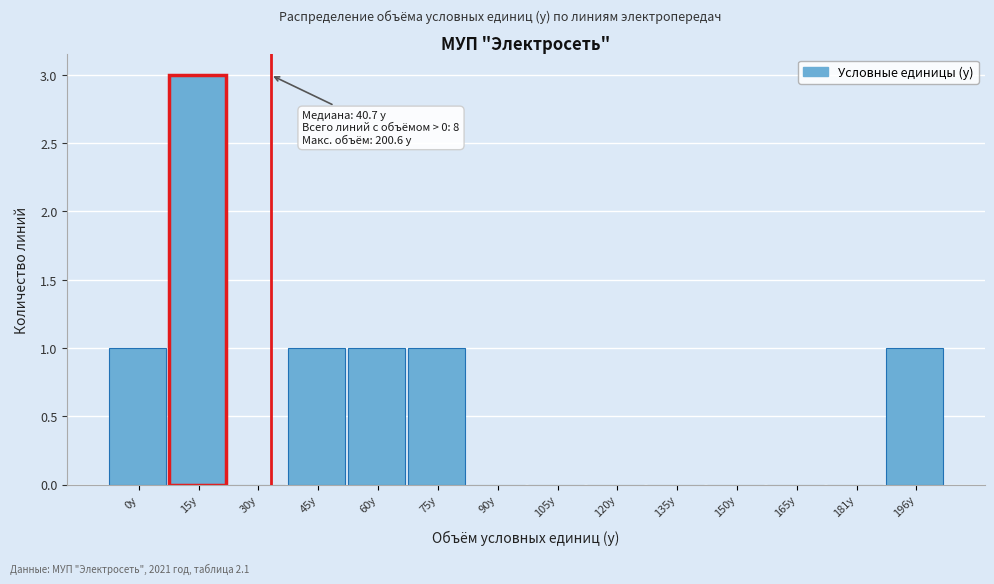

Reading right to left, list all the values displayed in this chart.

196у=1	181у=0	165у=0	150у=0	135у=0	120у=0	105у=0	90у=0	75у=1	60у=1	45у=1	30у=0	15у=3	0у=1